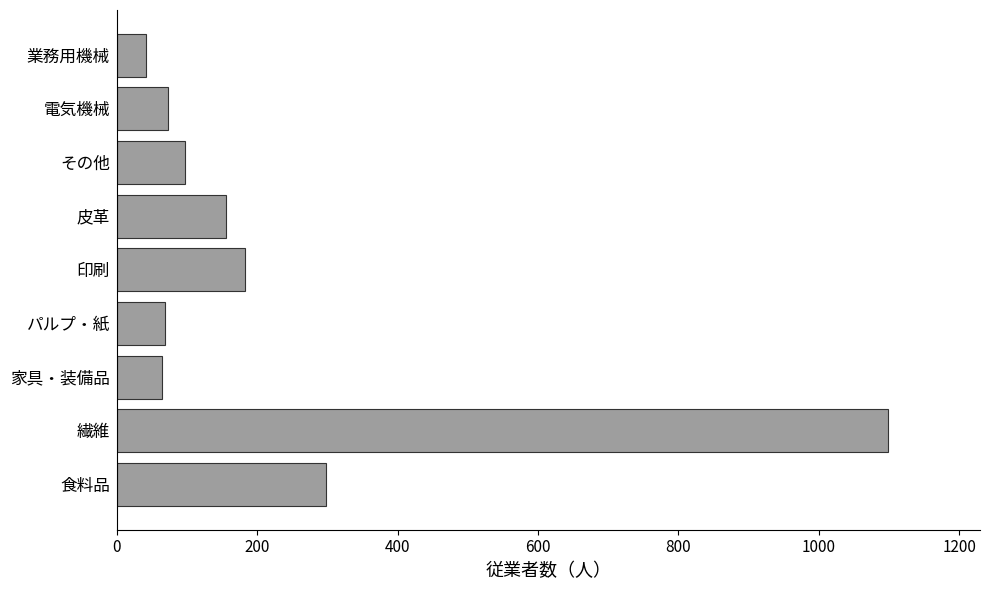

What is the average value?

231